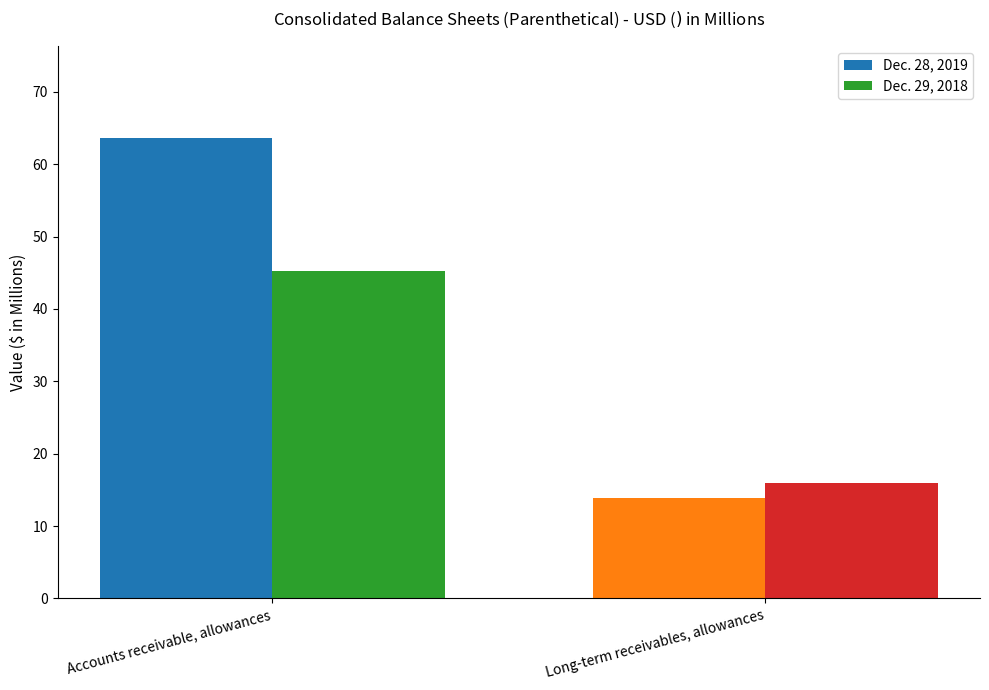

What is the difference between the highest and lowest values at Accounts receivable, allowances?

18.3